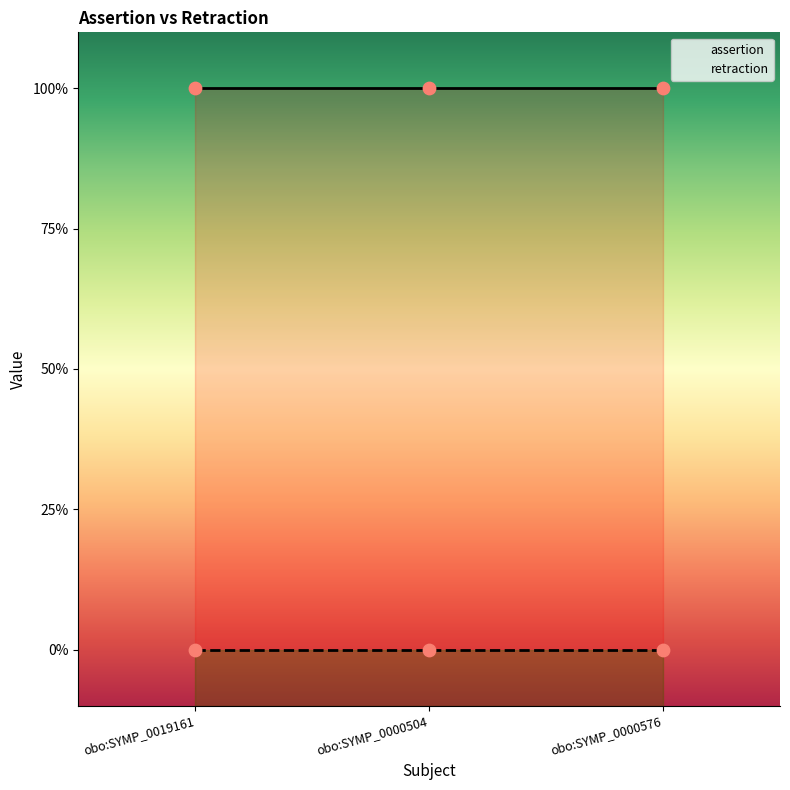

Which series has the widest spread of Y values?

assertion